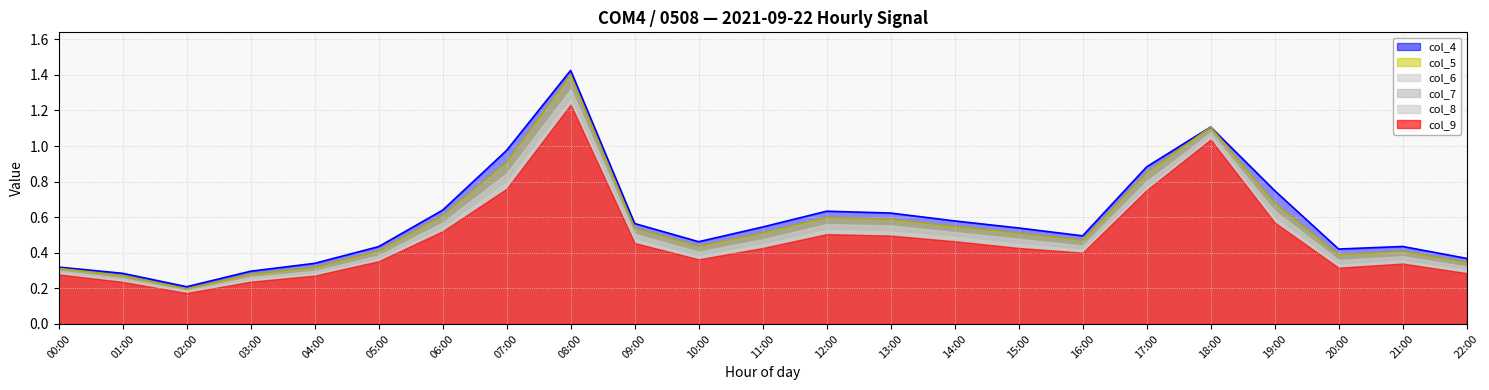

Reading left to right, what are all the values shown in this chart?

col_4: 0.3	0.3	0.2	0.3	0.3	0.4	0.6	1.0	1.4	0.6	0.5	0.5	0.6	0.6	0.6	0.5	0.5	0.9	1.1	0.7	0.4	0.4	0.4
col_5: 0.3	0.3	0.2	0.3	0.3	0.4	0.6	0.9	1.4	0.5	0.4	0.5	0.6	0.6	0.5	0.5	0.5	0.8	1.1	0.7	0.4	0.4	0.3
col_6: 0.3	0.3	0.2	0.3	0.3	0.4	0.6	0.8	1.3	0.5	0.4	0.5	0.6	0.6	0.5	0.5	0.4	0.8	1.1	0.6	0.4	0.4	0.3
col_7: 0.3	0.3	0.2	0.3	0.3	0.4	0.6	0.8	1.3	0.5	0.4	0.5	0.6	0.5	0.5	0.5	0.4	0.8	1.1	0.6	0.4	0.4	0.3
col_8: 0.3	0.2	0.2	0.3	0.3	0.4	0.5	0.8	1.3	0.5	0.4	0.4	0.5	0.5	0.5	0.5	0.4	0.8	1.0	0.6	0.3	0.4	0.3
col_9: 0.3	0.2	0.2	0.2	0.3	0.4	0.5	0.8	1.2	0.5	0.4	0.4	0.5	0.5	0.5	0.4	0.4	0.8	1.0	0.6	0.3	0.3	0.3